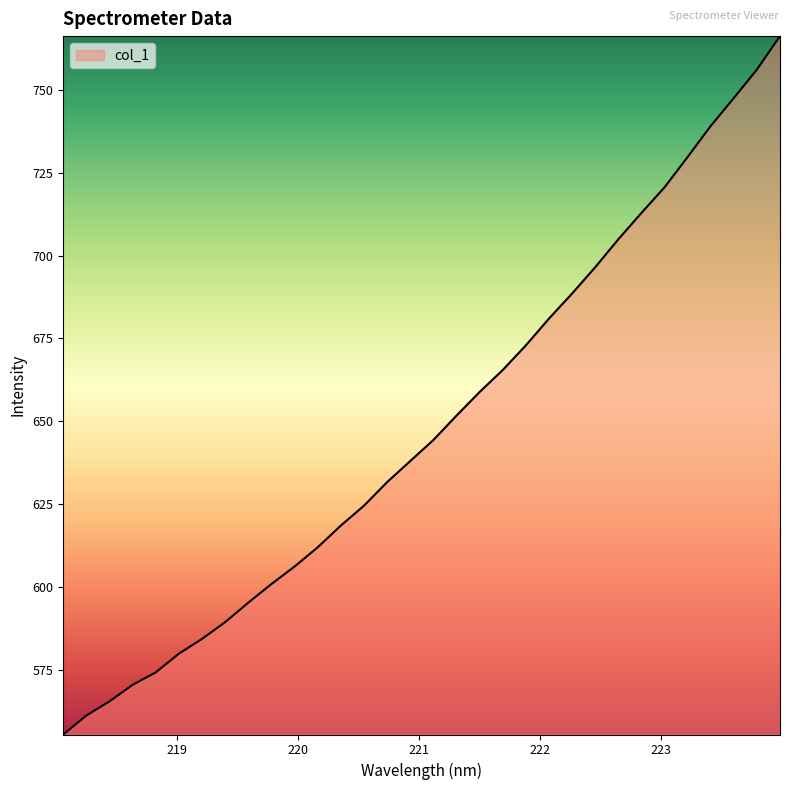

What is the minimum value shown in the chart?

555.4